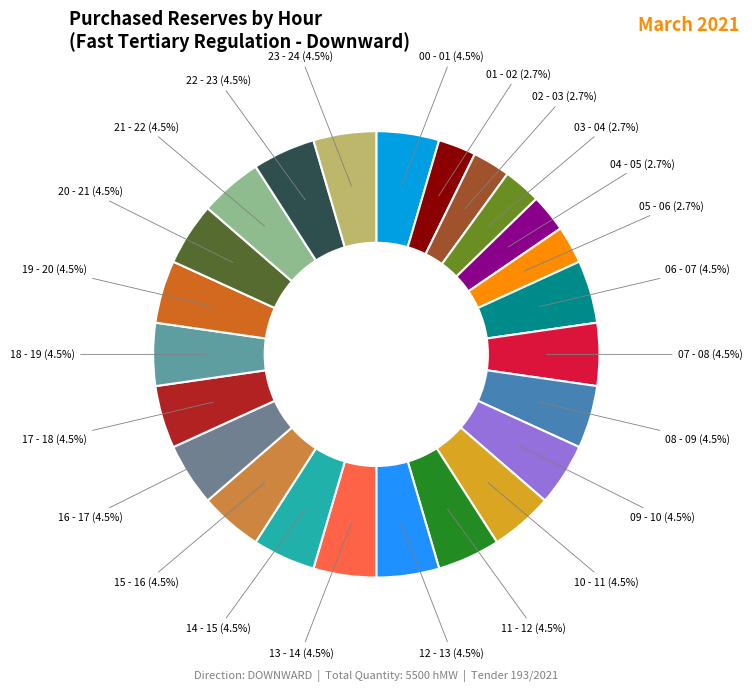

Is there any slice that represents more than half of the pie?

No